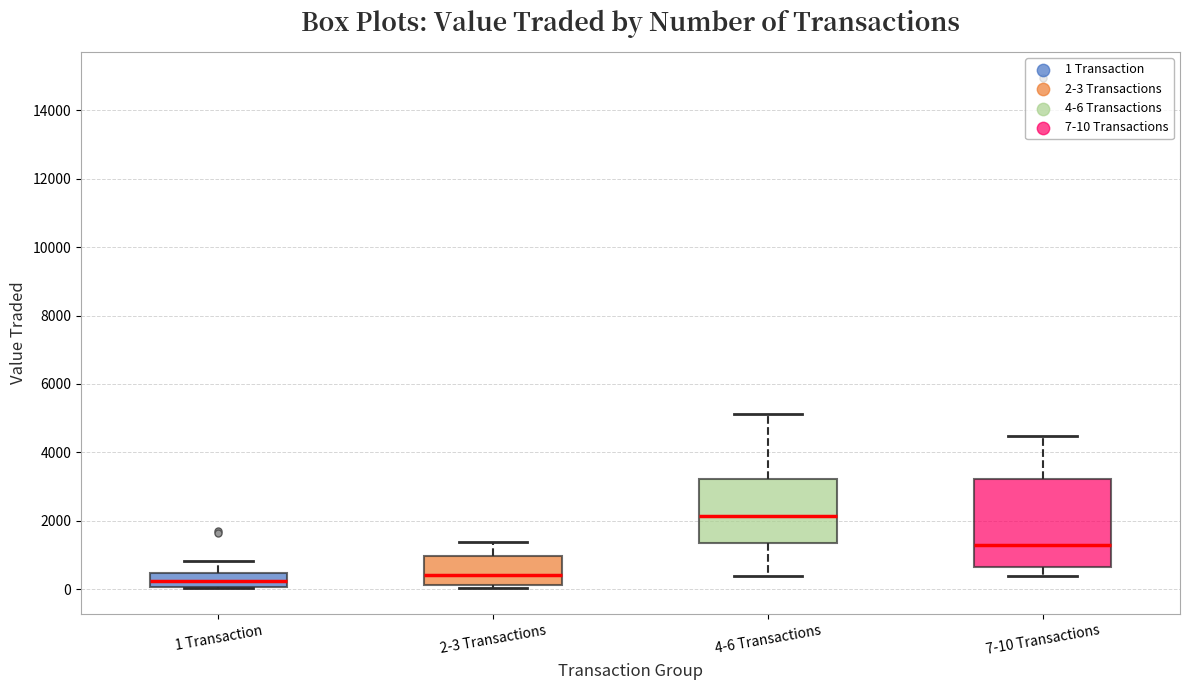

Where does the median line of the box for 7-10 Transactions sit on the y-axis? The values are not printed on the chart, so give them approximately, as read against the axis.

1200